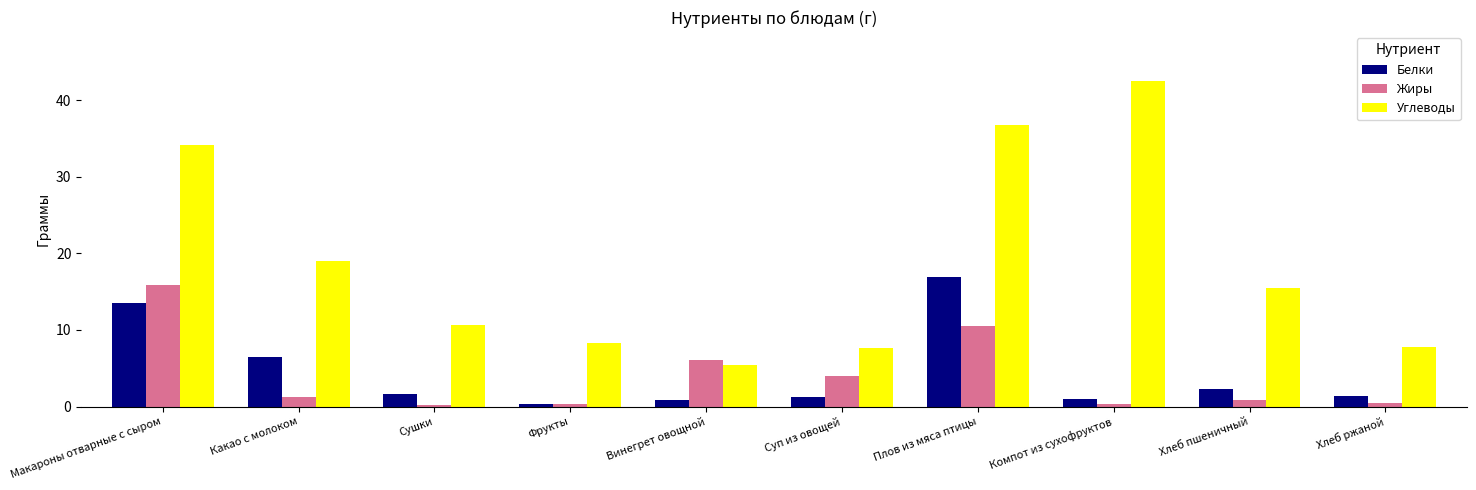

What is the difference between the maximum and second lowest values in the Жиры series?

15.6